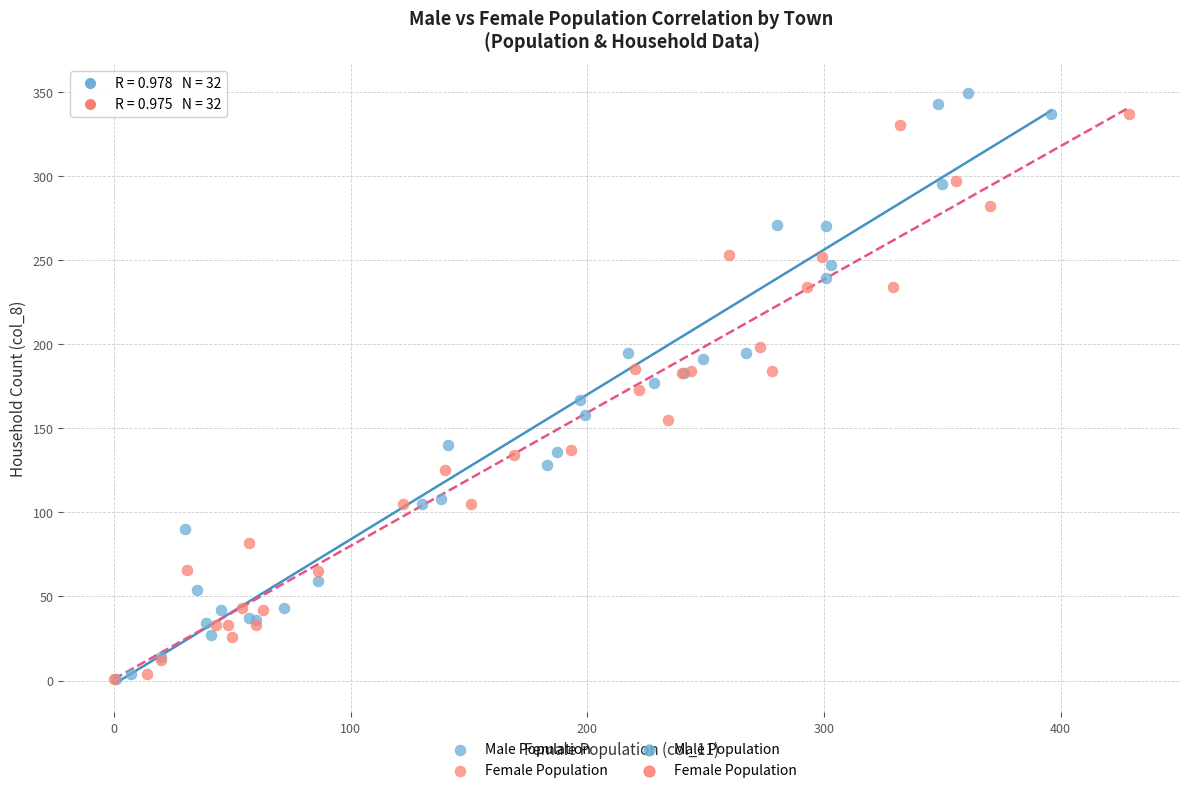

Which series has the largest Y range (max minus min)?

Male Population